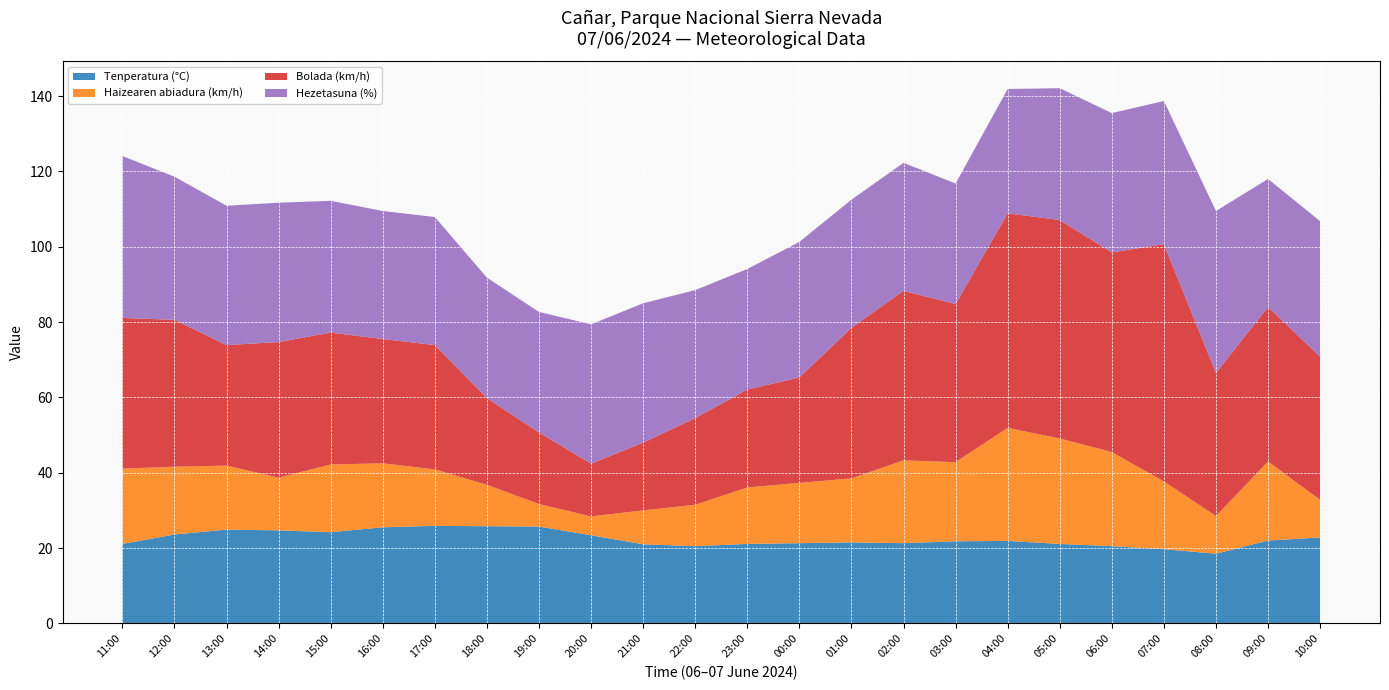

Reading left to right, extract all data points from this chart.

Tenperatura (°C): 11:00=21.1	12:00=23.6	13:00=24.9	14:00=24.7	15:00=24.2	16:00=25.5	17:00=25.9	18:00=25.8	19:00=25.7	20:00=23.4	21:00=21.0	22:00=20.5	23:00=21.1	00:00=21.3	01:00=21.5	02:00=21.3	03:00=21.8	04:00=21.9	05:00=21.1	06:00=20.5	07:00=19.7	08:00=18.5	09:00=22.0	10:00=22.8
Haizearen abiadura (km/h): 11:00=20.0	12:00=18.0	13:00=17.0	14:00=14.0	15:00=18.0	16:00=17.0	17:00=15.0	18:00=11.0	19:00=6.0	20:00=5.0	21:00=9.0	22:00=11.0	23:00=15.0	00:00=16.0	01:00=17.0	02:00=22.0	03:00=21.0	04:00=30.0	05:00=28.0	06:00=25.0	07:00=18.0	08:00=10.0	09:00=21.0	10:00=10.0
Bolada (km/h): 11:00=40.0	12:00=39.0	13:00=32.0	14:00=36.0	15:00=35.0	16:00=33.0	17:00=33.0	18:00=23.0	19:00=19.0	20:00=14.0	21:00=18.0	22:00=23.0	23:00=26.0	00:00=28.0	01:00=40.0	02:00=45.0	03:00=42.0	04:00=57.0	05:00=58.0	06:00=53.0	07:00=63.0	08:00=38.0	09:00=41.0	10:00=38.0
Hezetasuna (%): 11:00=43.0	12:00=38.0	13:00=37.0	14:00=37.0	15:00=35.0	16:00=34.0	17:00=34.0	18:00=32.0	19:00=32.0	20:00=37.0	21:00=37.0	22:00=34.0	23:00=32.0	00:00=36.0	01:00=34.0	02:00=34.0	03:00=32.0	04:00=33.0	05:00=35.0	06:00=37.0	07:00=38.0	08:00=43.0	09:00=34.0	10:00=36.0